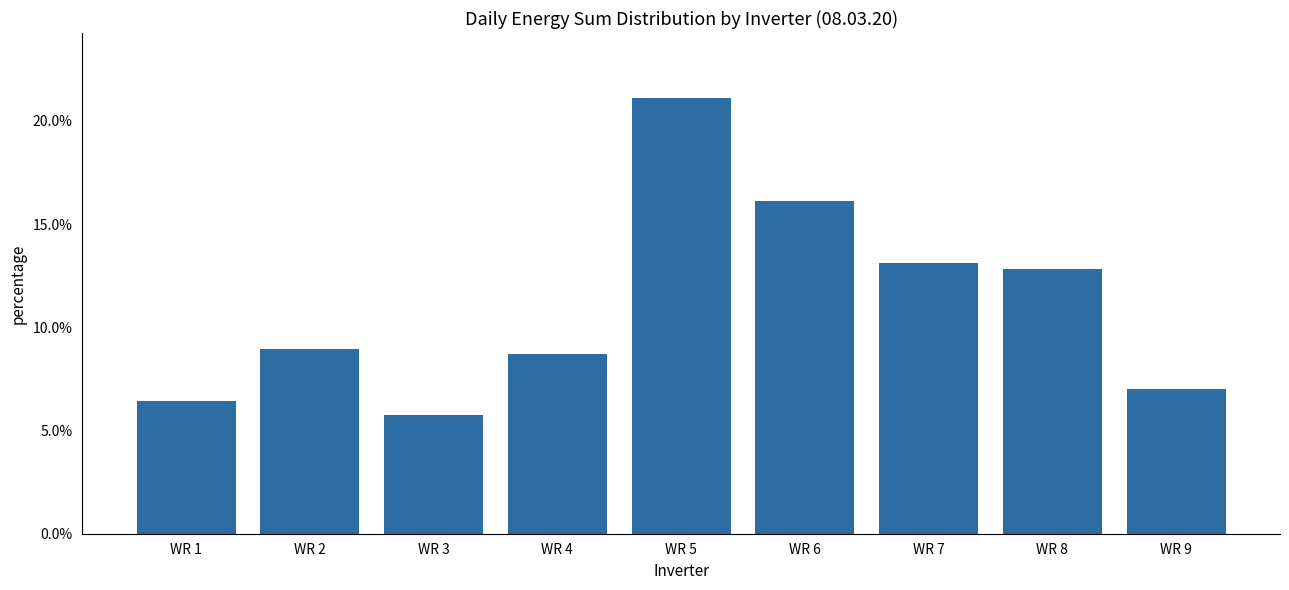

Are the bars grouped side by side (vs. stacked)?

No